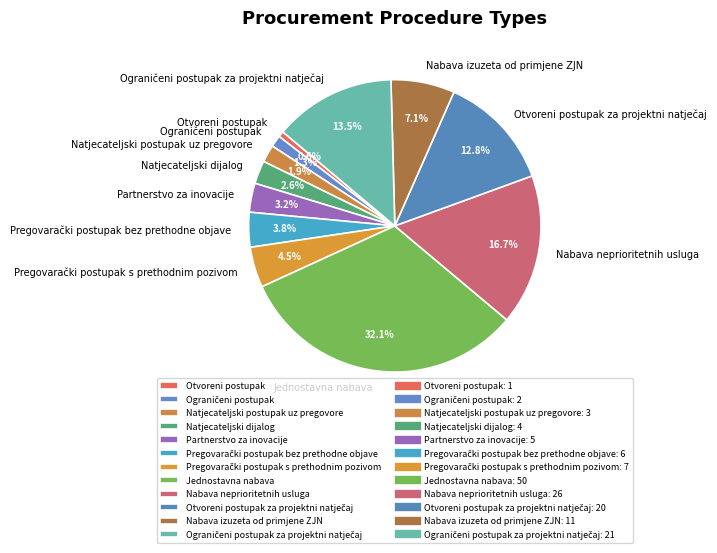

Does Partnerstvo za inovacije account for over 50% of the chart?

No